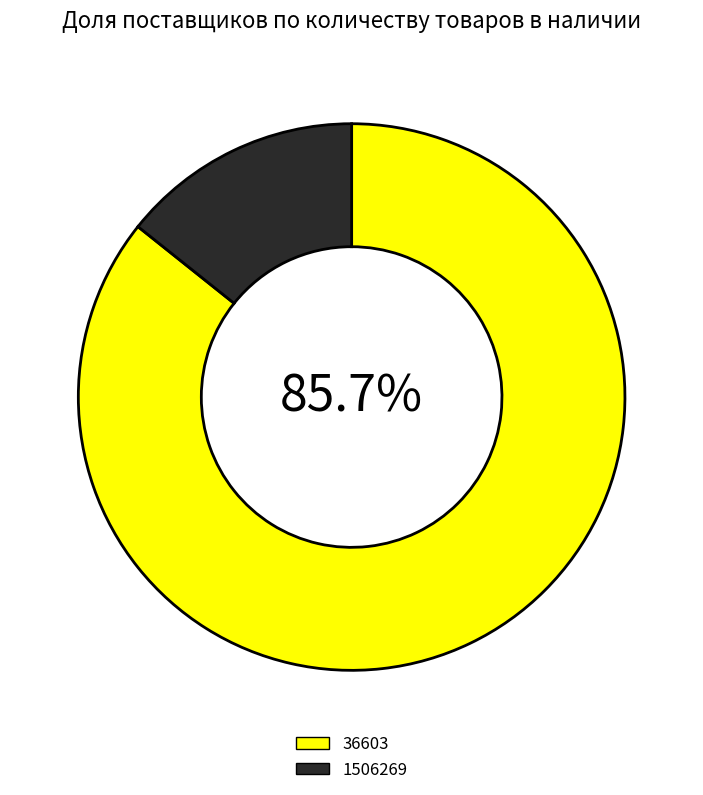

What percentage is the 1506269 slice, to the nearest percent?

14%